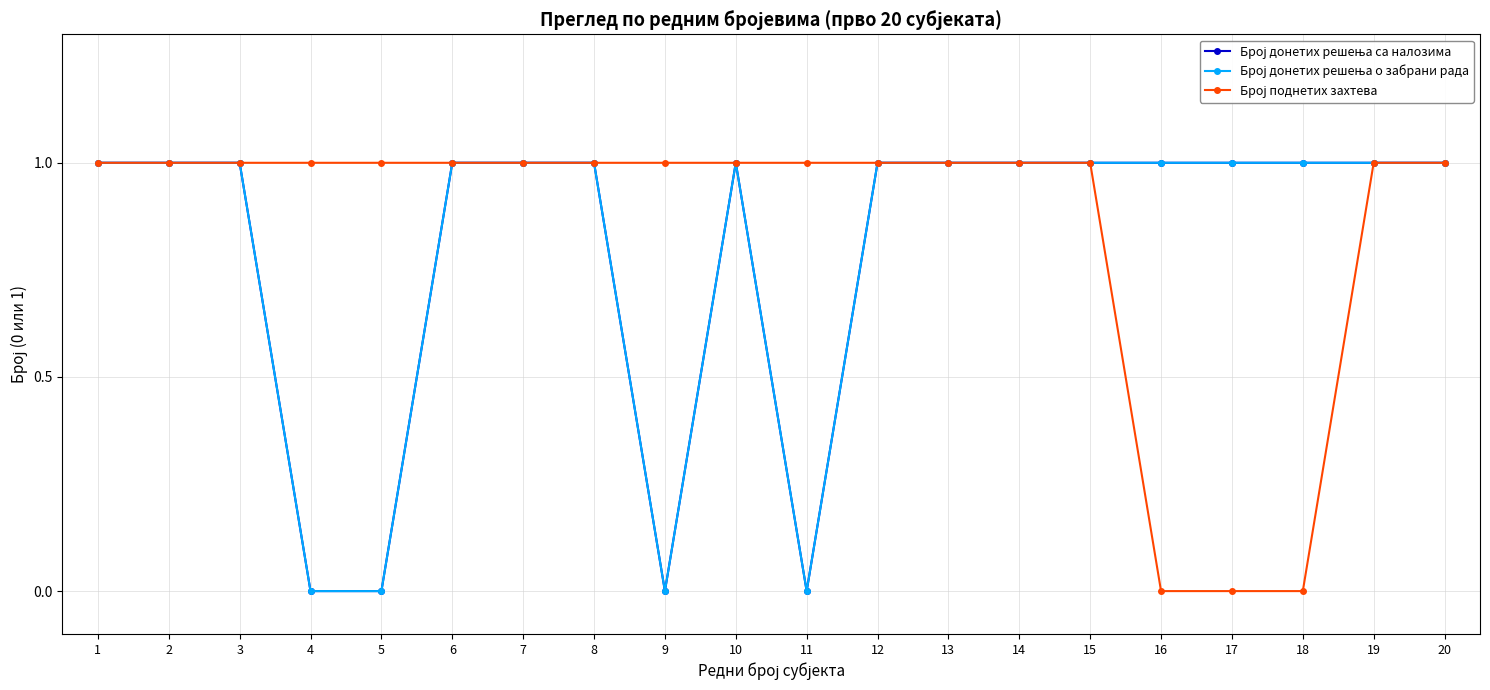

What is the difference between the maximum and minimum values in the Број поднетих захтева series?

1